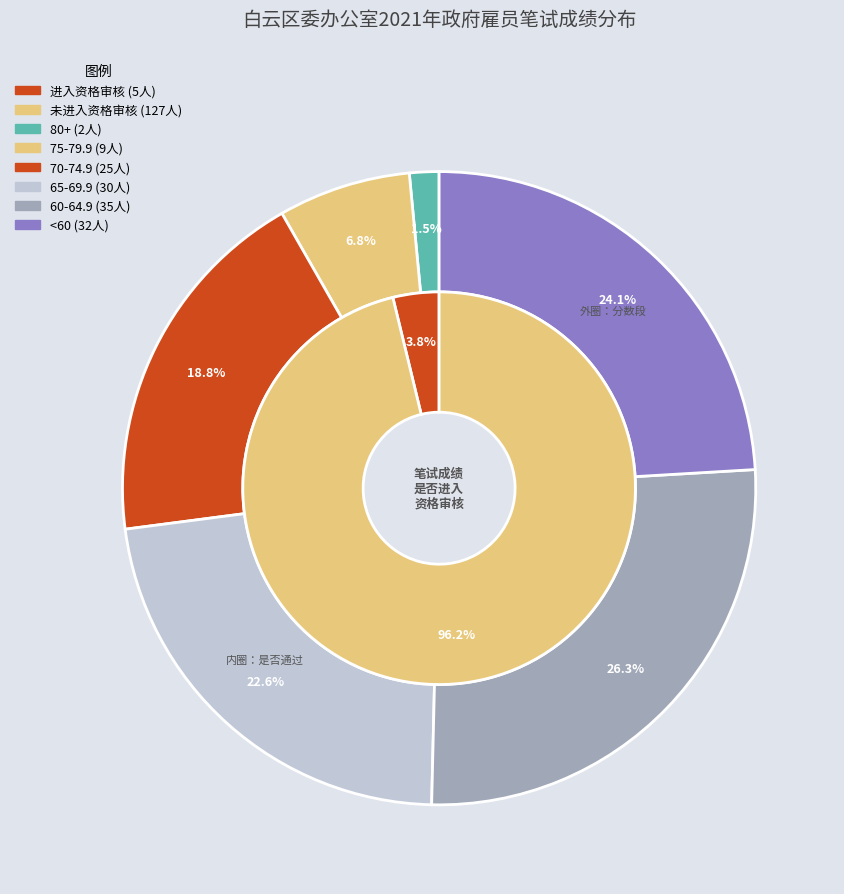

What is the change in value from 是 to 否?

+122